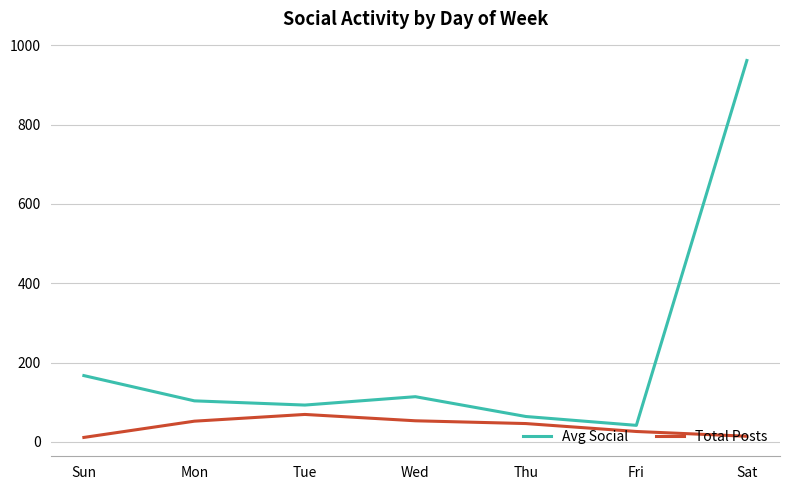

Does the chart have visible grid lines?

Yes